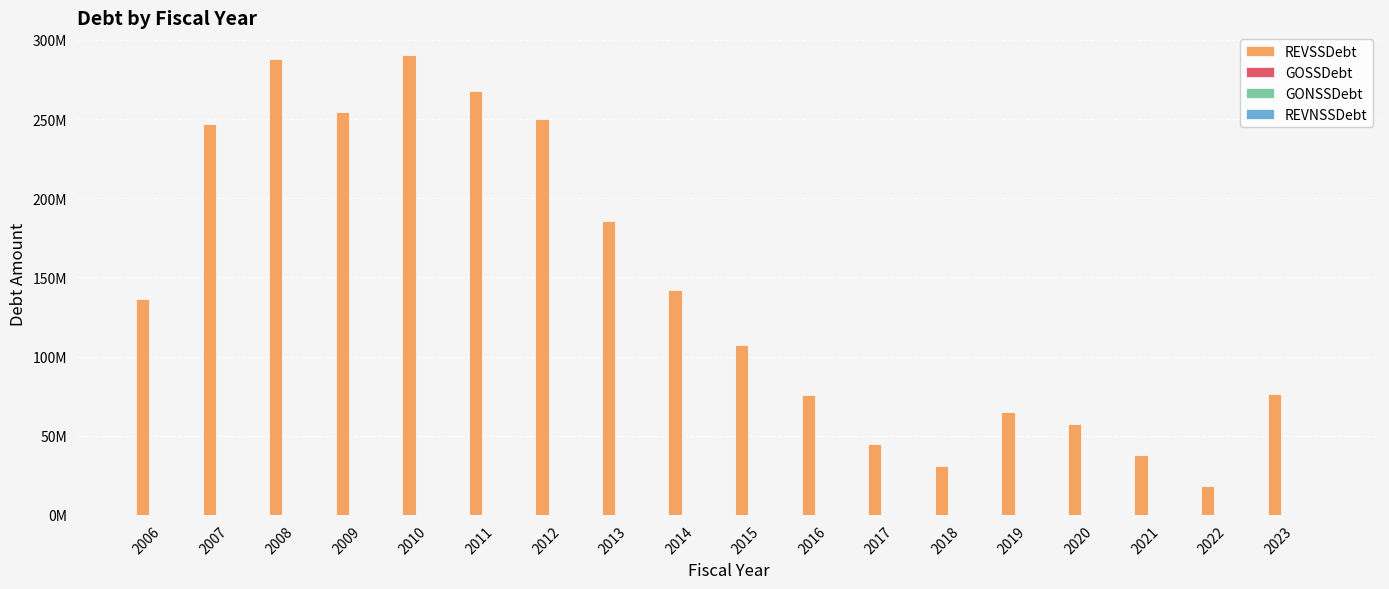

Which category has the highest value across all series?

2010